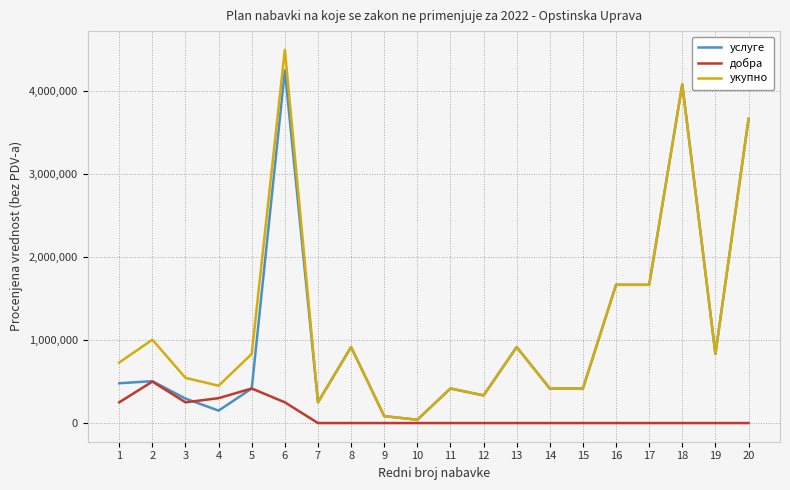

Which category has the lowest value in the укупно series?

10